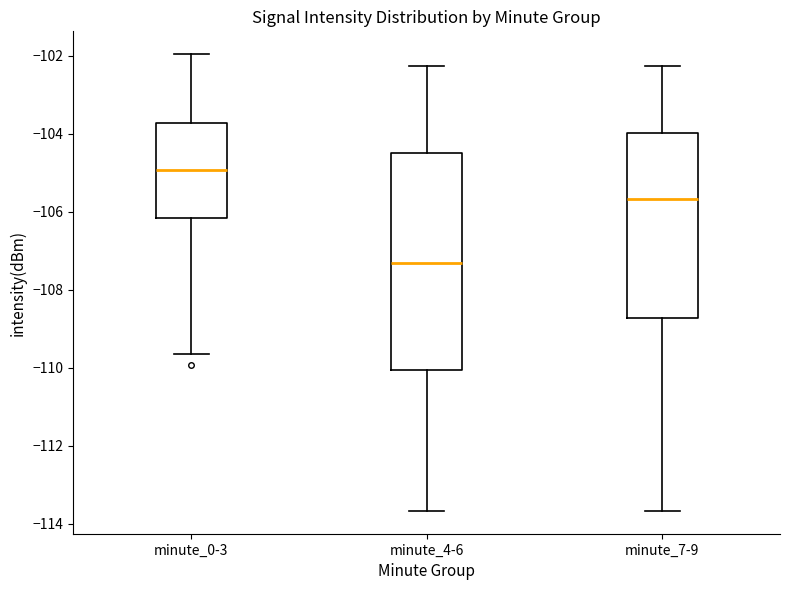

Which box is the tallest, from its lower edge to its upper edge?

minute_4-6